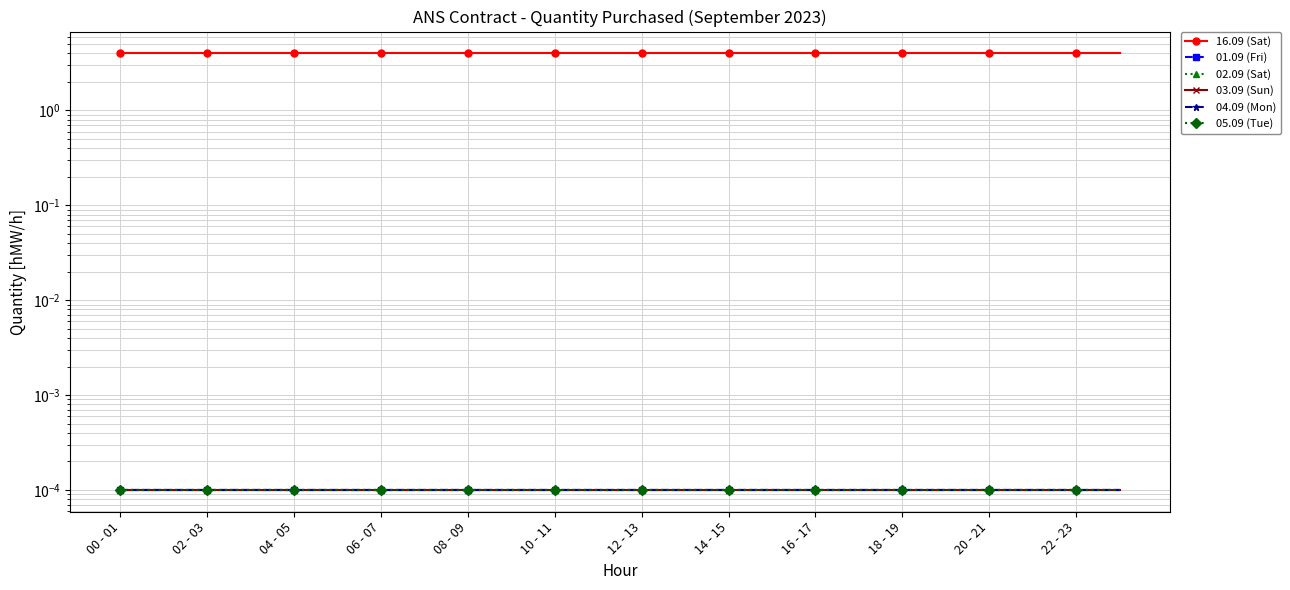

The value of 04.09 (Mon) at 20 - 21 is 0.0. True or false?

True